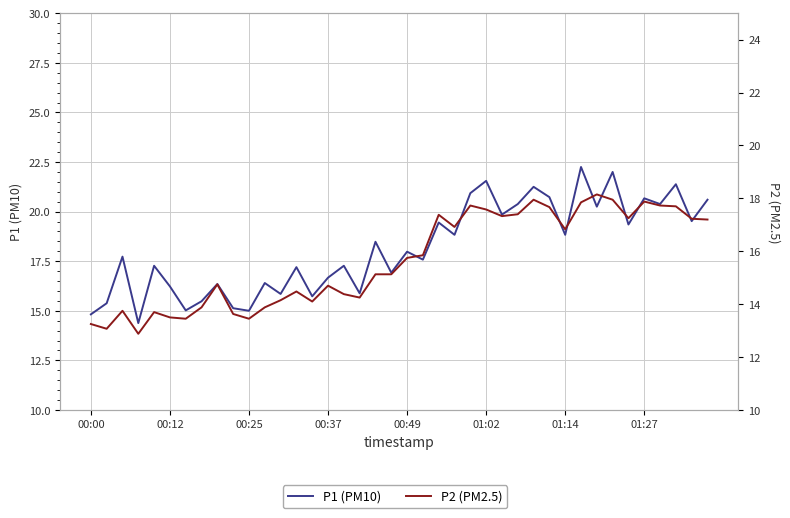

Which series has the widest spread of values?

P1 (PM10)